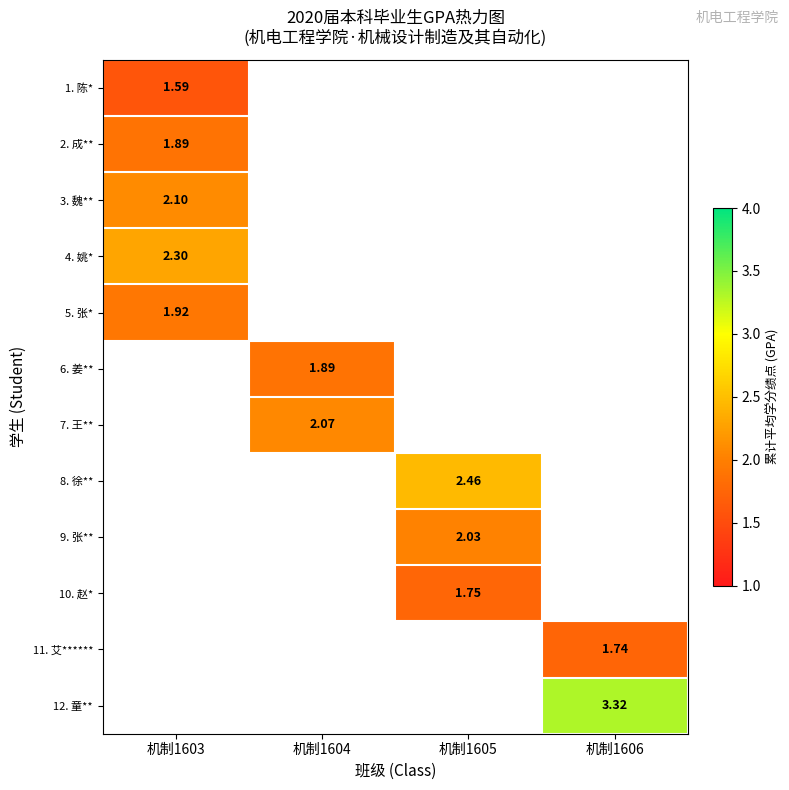

What is the minimum value for 2. 成**?

1.9